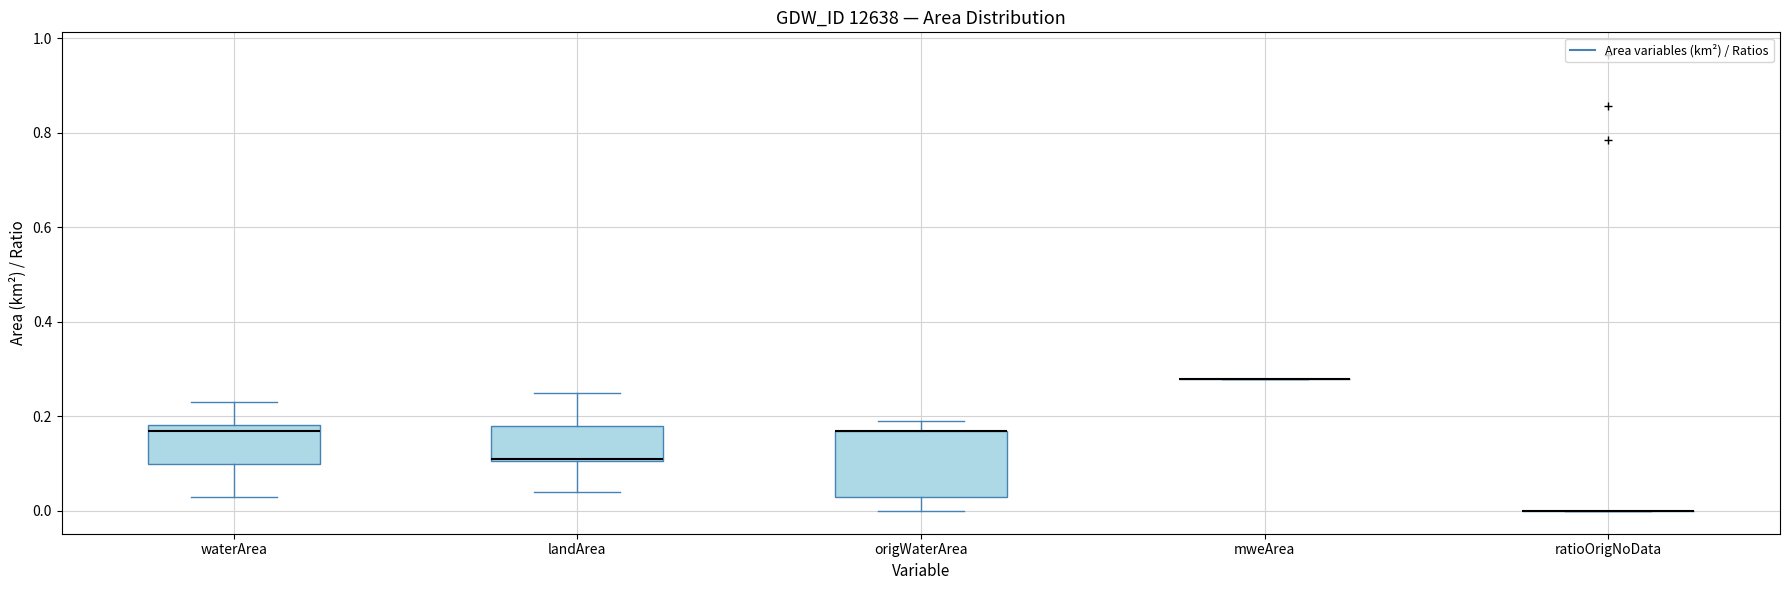

Reading left to right, read every box against the y-axis: the position of its median line, the range the box covers, and the ends of its whiskers. The values are not printed on the chart, so give them approximately, as read against the axis.

waterArea: median 0.18 (just below the box's upper edge), box 0.10 to 0.18, whiskers 0.04 to 0.24
landArea: median 0.12, box 0.10 to 0.18, whiskers 0.04 to 0.26
origWaterArea: median 0.18 (drawn on the box's upper edge), box 0.04 to 0.18, whiskers 0.00 to 0.20
mweArea: box collapsed to a line at 0.28, whiskers 0.28 to 0.28
ratioOrigNoData: box collapsed to a line at 0.00, whiskers 0.00 to 0.00